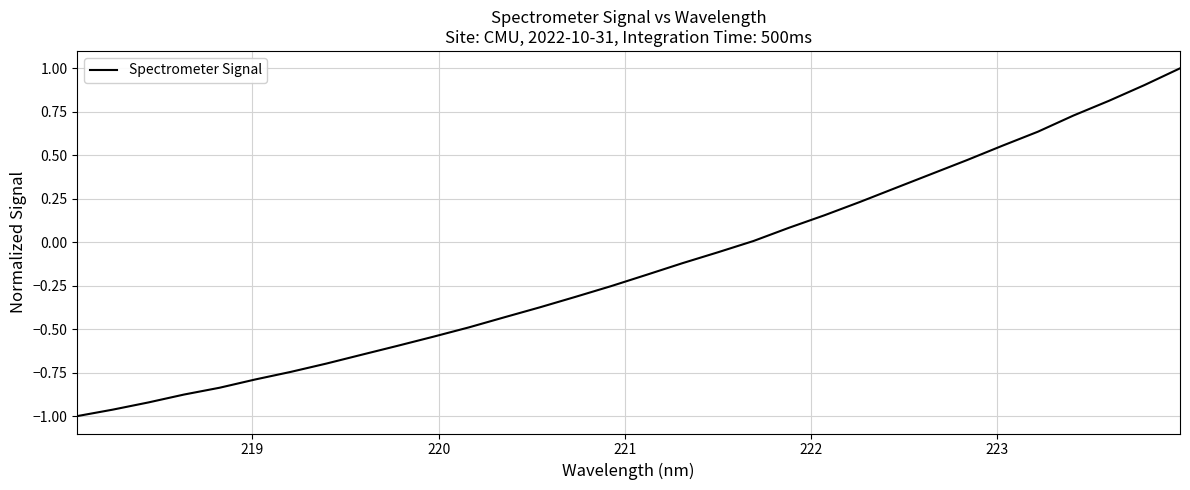

What is the difference between the maximum and second lowest values?

2.0